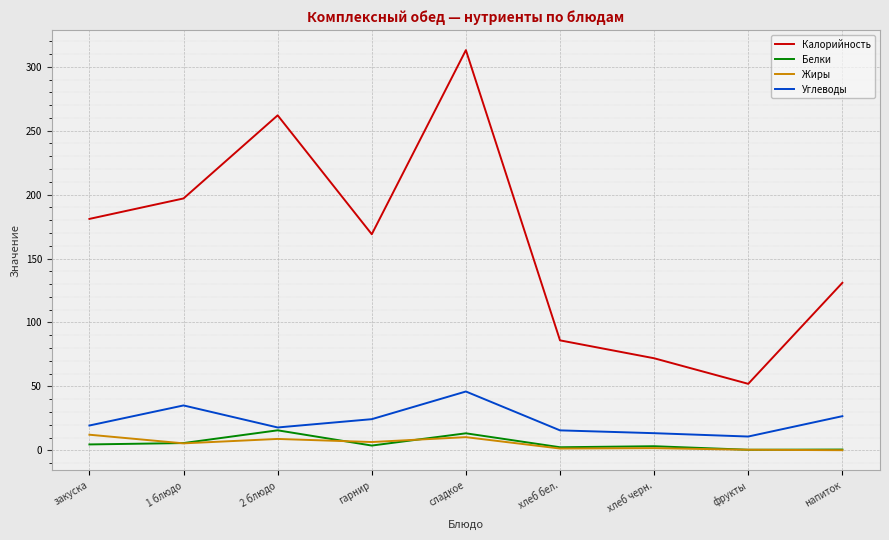

True or false: Белки and Калорийность cross at least once.

False